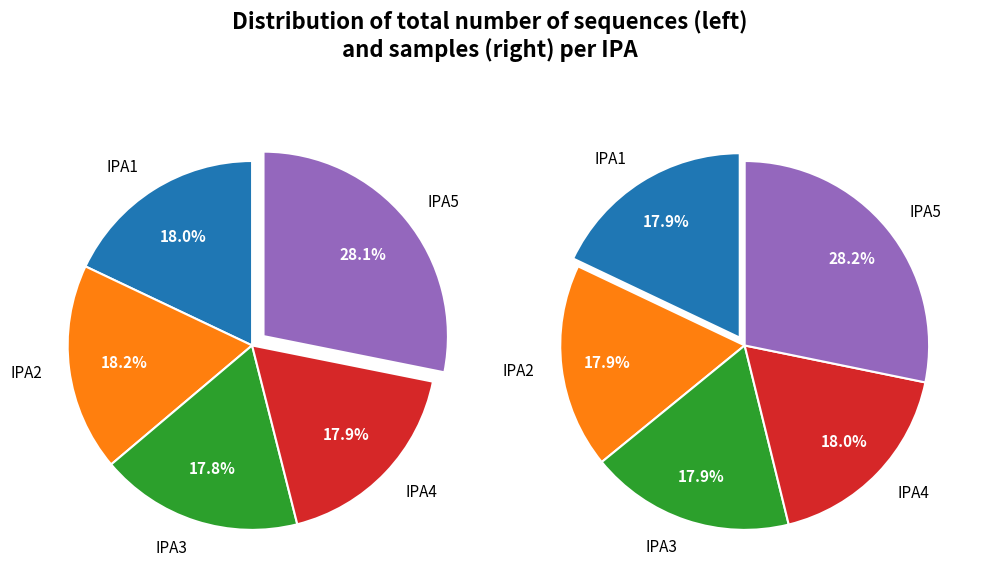

How many segments does this pie chart have?

10